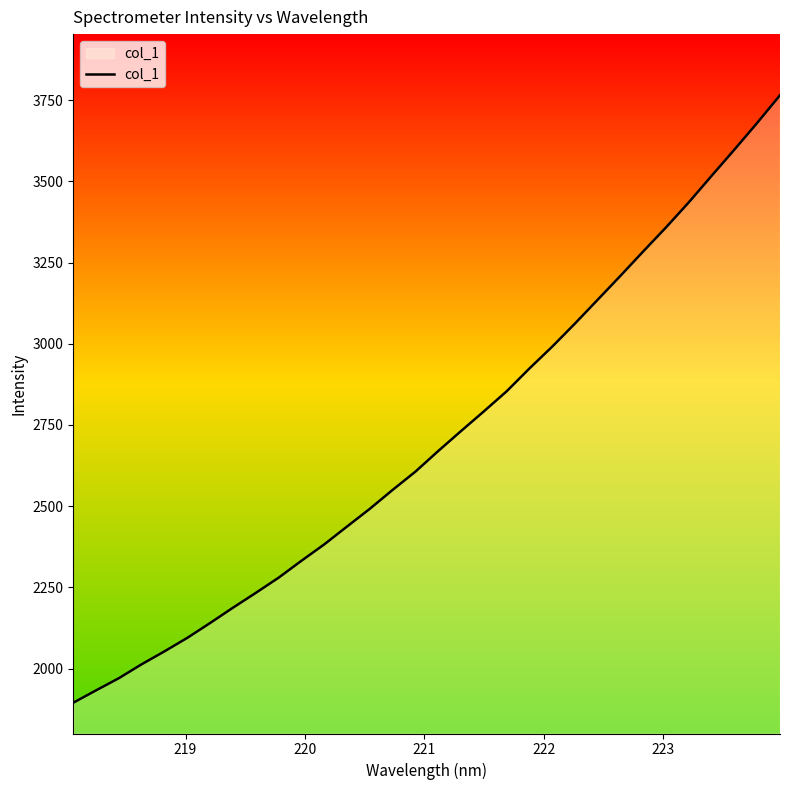

What is the maximum value shown in the chart?

3765.1